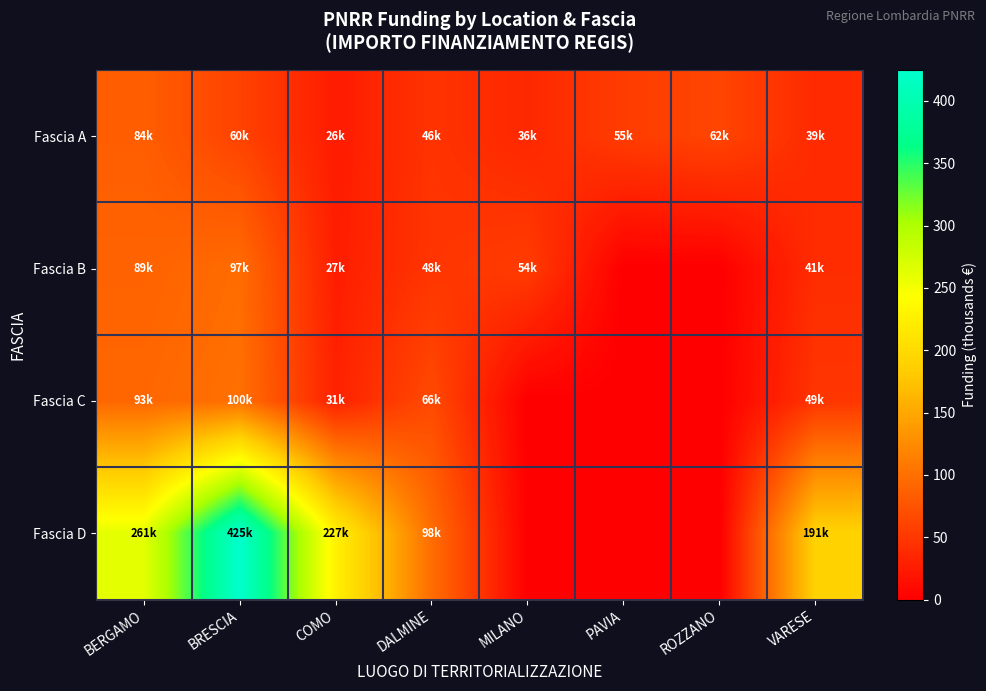

What is the difference between the highest and lowest values at COMO?

201.1